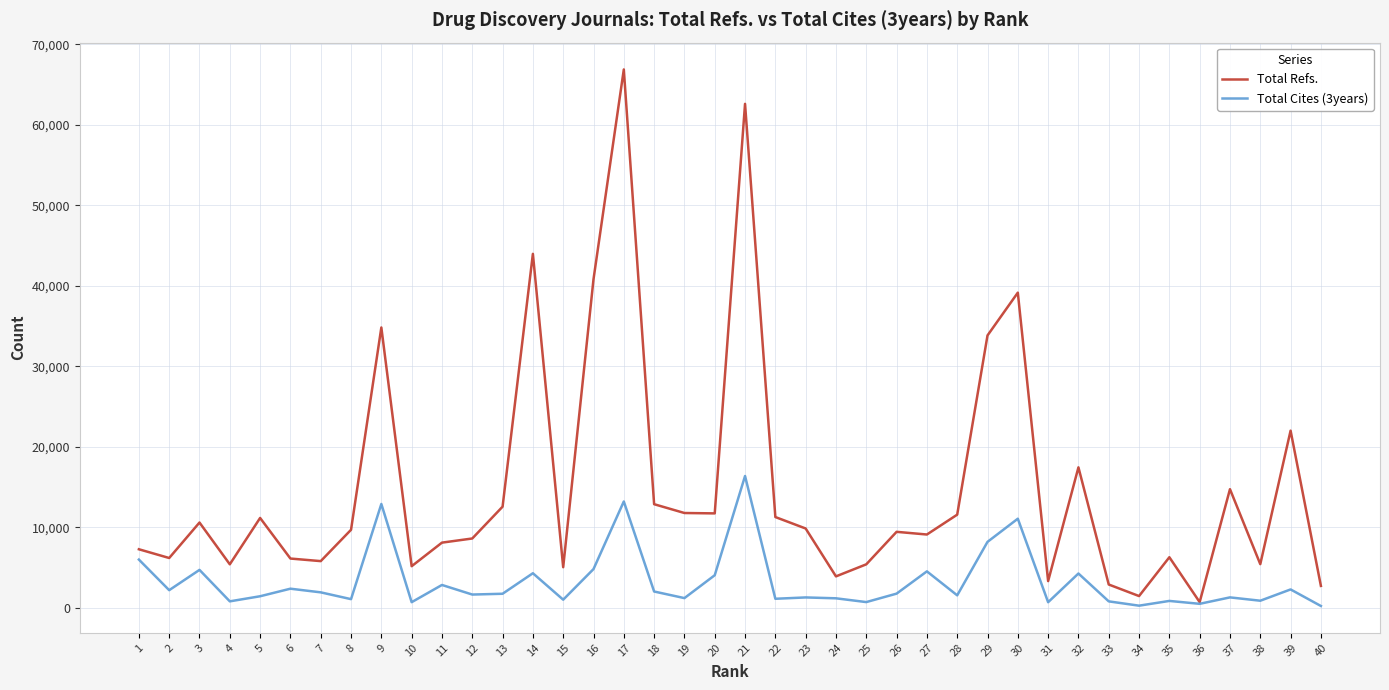

Is it true that Total Refs. equals 22026 at 39?

True